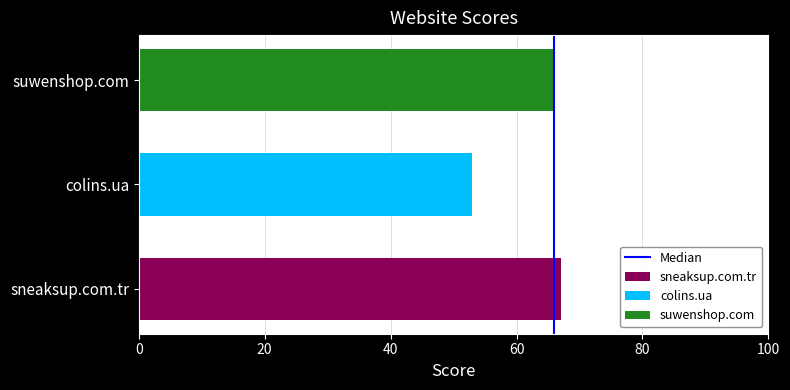

What is the minimum value shown in the chart?

53